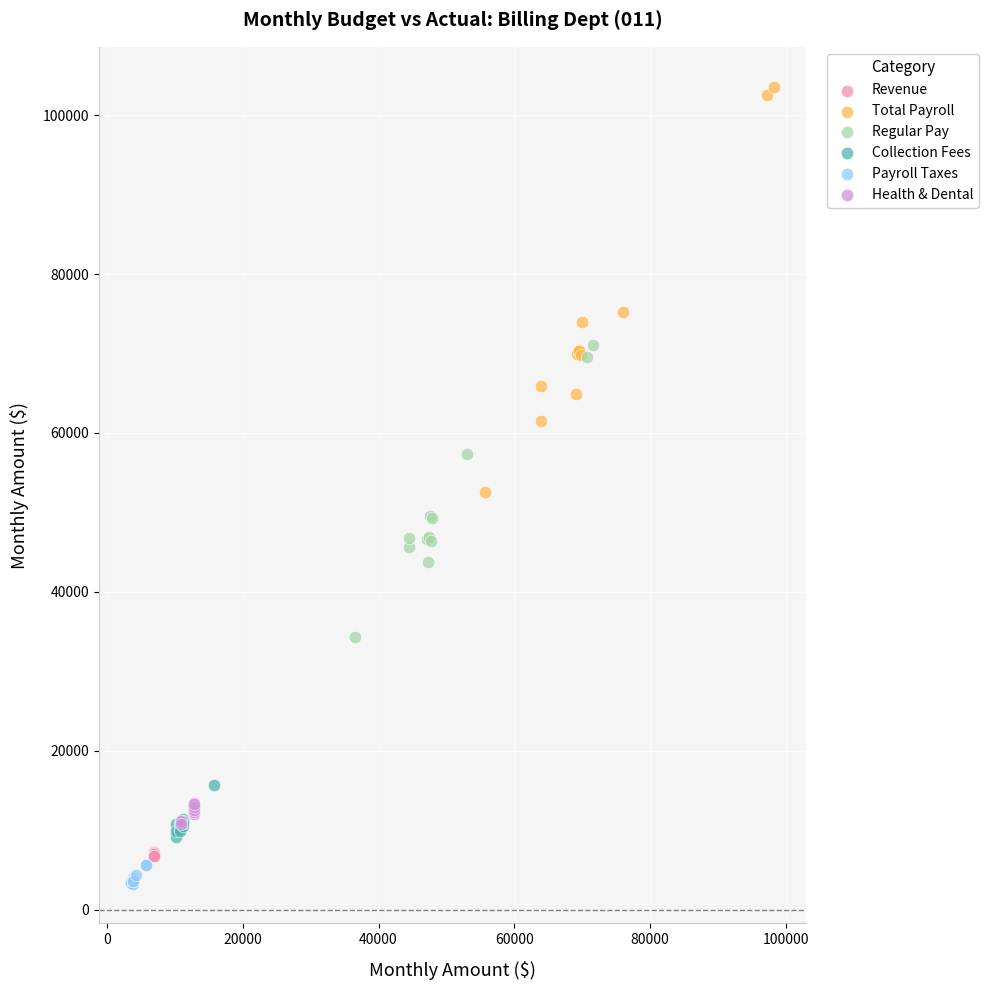

Which series contains the lowest Y value?

Payroll Taxes